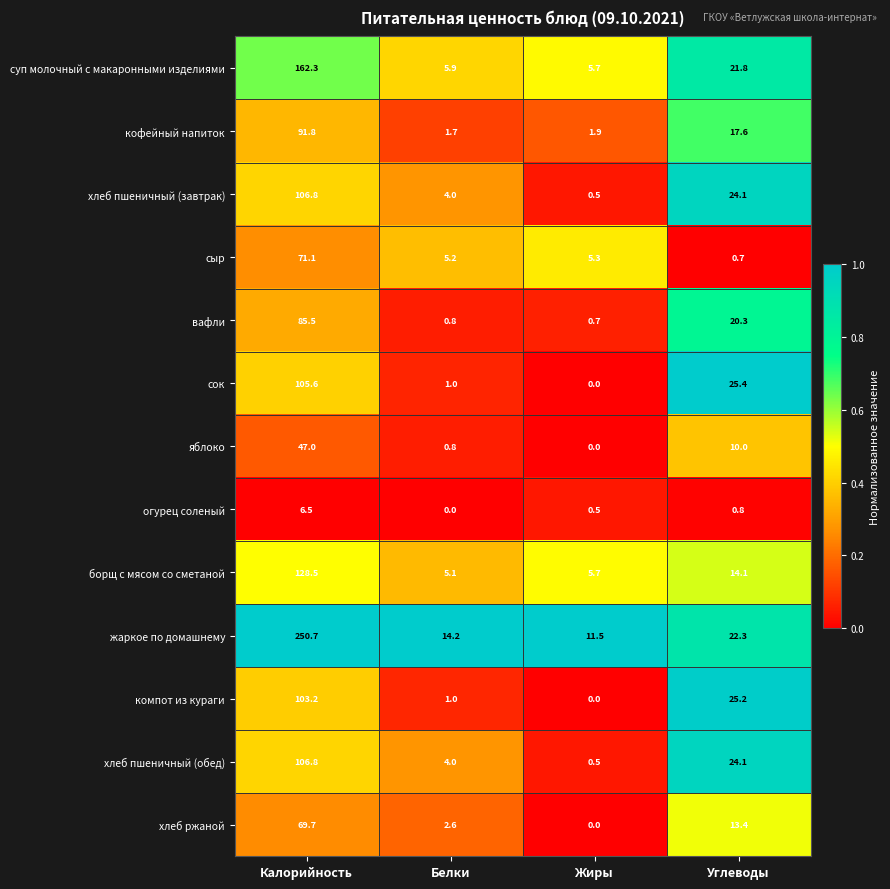

What value does the яблоко series have at Белки?

0.8